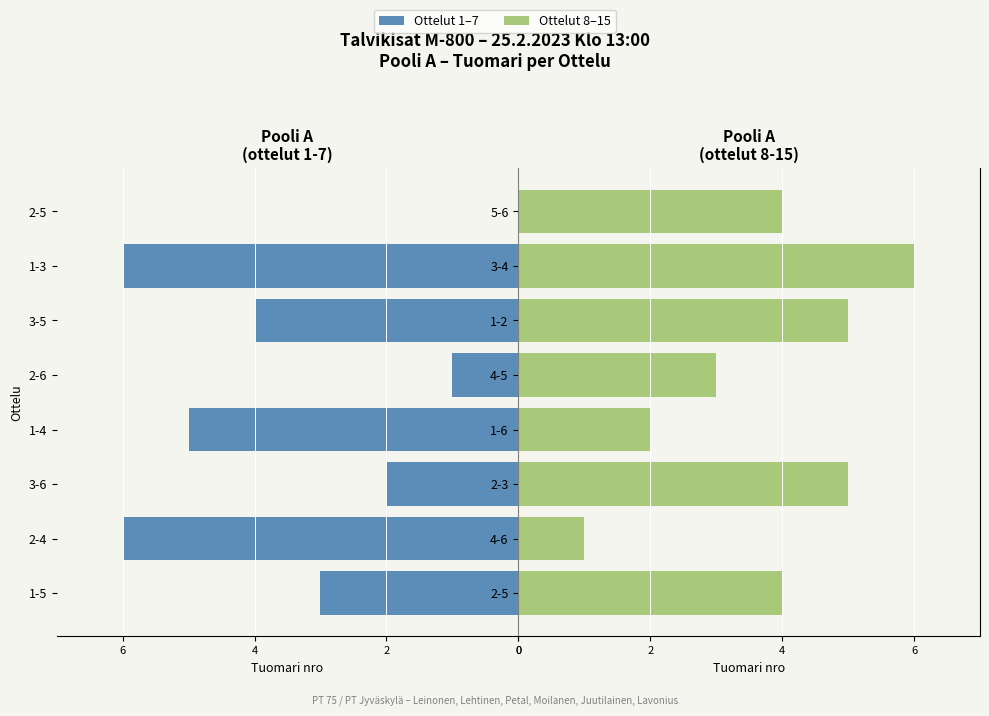

Is the value of Ottelu (1-7) at 4 greater than the value of Ottelu (8-15) at 6?

No